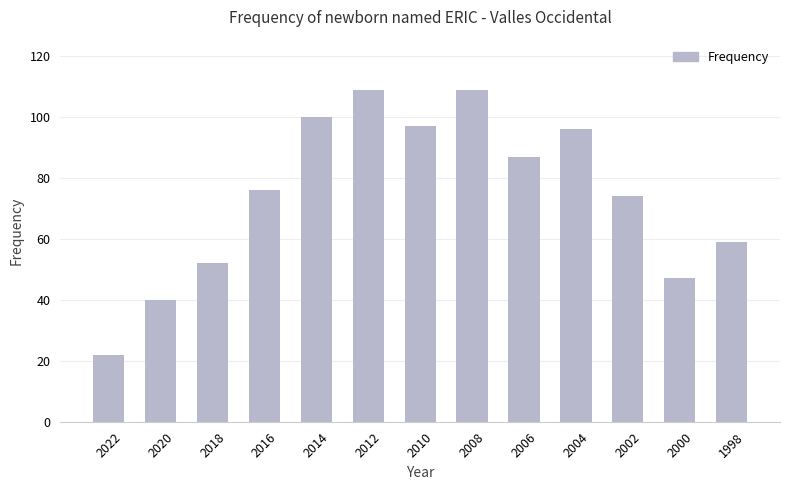

What is the change in value from 2008 to 2006?

-22